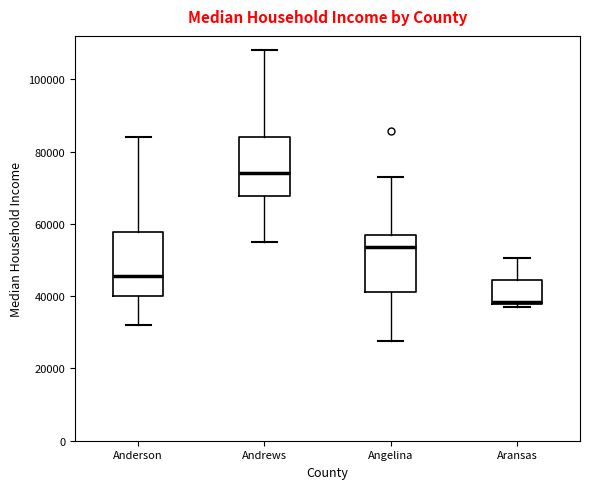

Reading left to right, transcribe this box plot: for each box, give where its median line is, the range the box spans, and where its two whiskers end, as read against the y-axis. The values are not printed on the chart, so give them approximately, as read against the axis.

Anderson: median 46000, box 40000 to 58000, whiskers 32000 to 84000
Andrews: median 74000, box 68000 to 84000, whiskers 54000 to 108000
Angelina: median 54000, box 42000 to 58000, whiskers 28000 to 72000
Aransas: median 38000 (just above the box's lower edge), box 38000 to 44000, whiskers 38000 (just below the box's lower edge) to 50000